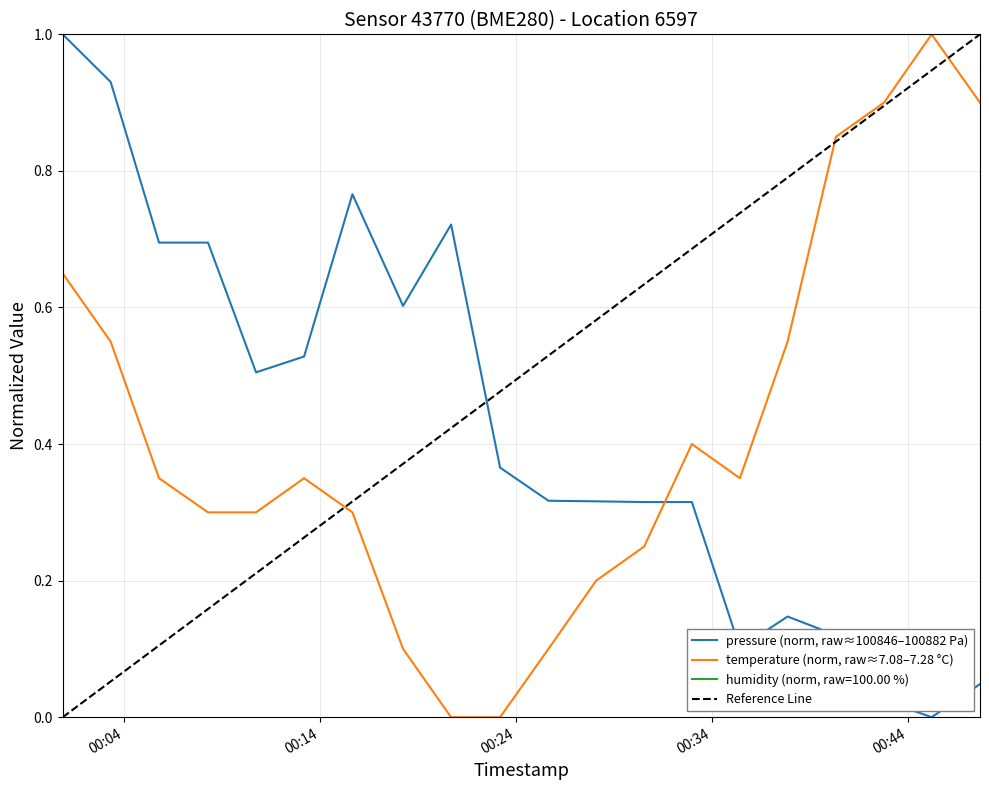

Is this an area chart (filled region under the line)?

No